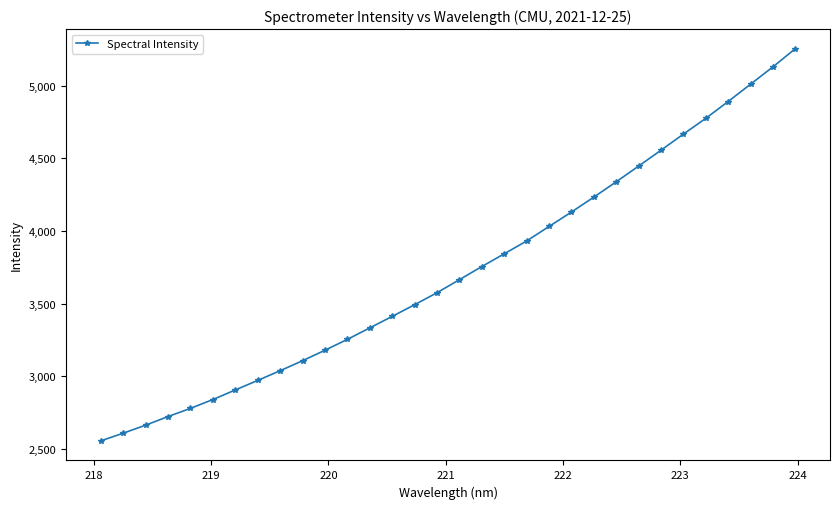

What is the smallest value displayed?

2555.5